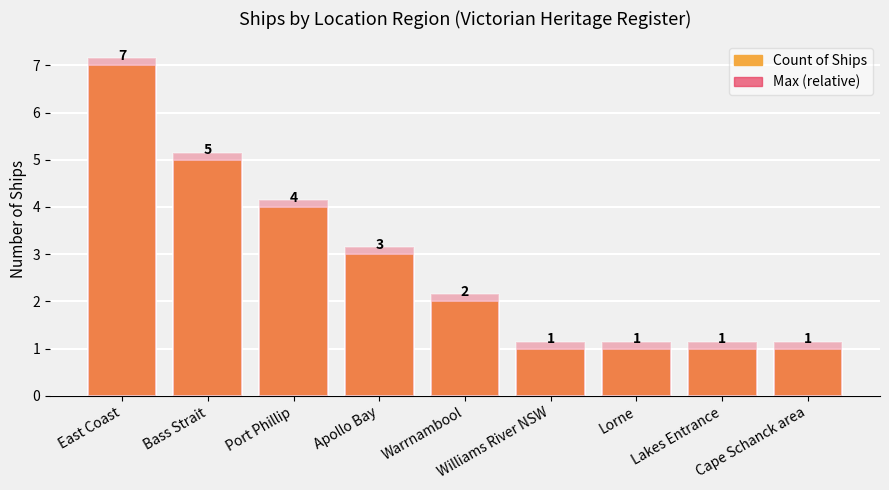

At how many categories does at least one series exceed 4?

3